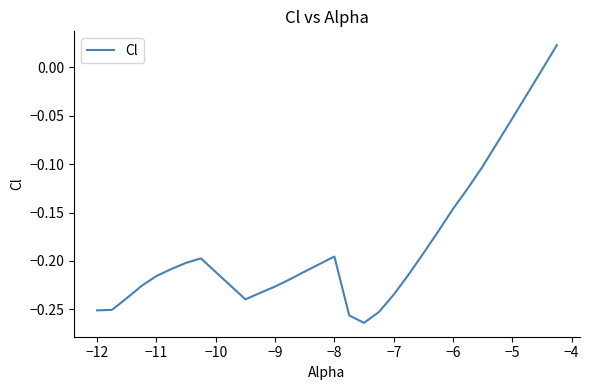

What is the difference between the maximum and minimum values?

0.3